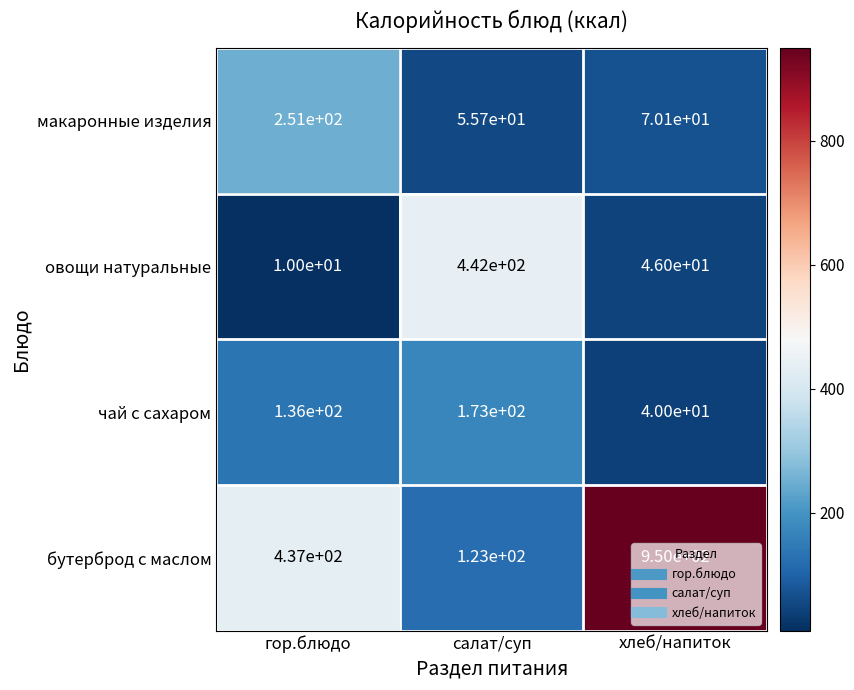

The value of макаронные изделия at салат/суп is 36.3. True or false?

False